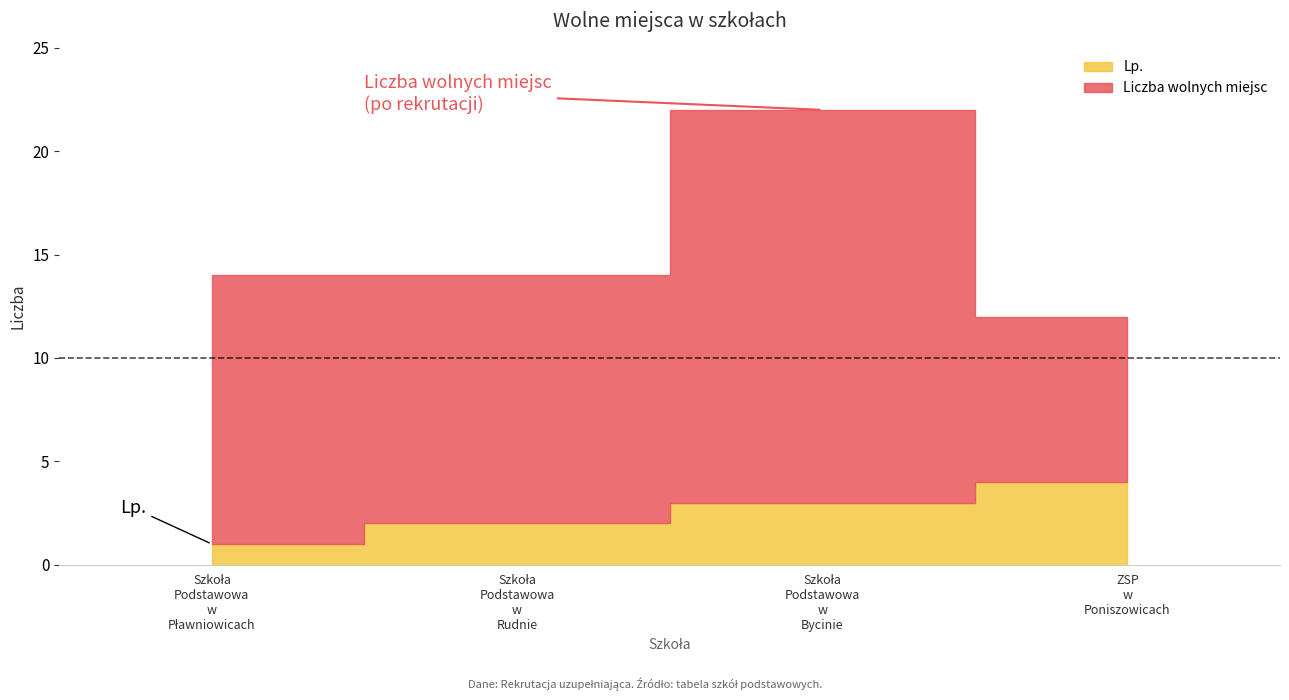

What is the label of the 3rd point from the left?

Szkoła Podstawowa w Bycinie